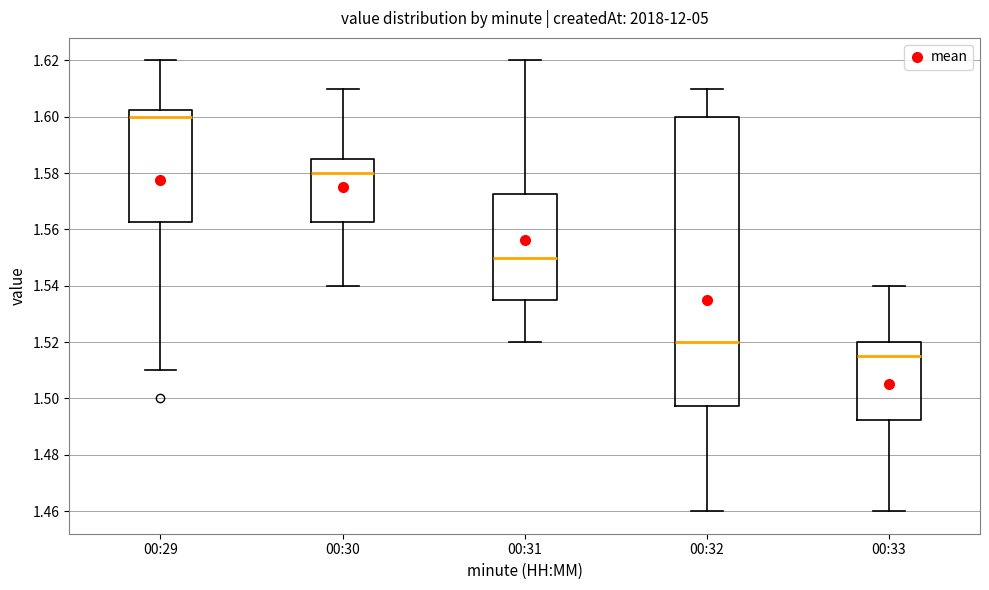

Reading left to right, read every box against the y-axis: the position of its median line, the range the box covers, and the ends of its whiskers. The values are not printed on the chart, so give them approximately, as read against the axis.

00:29: median 1.600, box 1.562 to 1.602, whiskers 1.510 to 1.620
00:30: median 1.580, box 1.562 to 1.586, whiskers 1.540 to 1.610
00:31: median 1.550, box 1.536 to 1.572, whiskers 1.520 to 1.620
00:32: median 1.520, box 1.498 to 1.600, whiskers 1.460 to 1.610
00:33: median 1.516, box 1.492 to 1.520, whiskers 1.460 to 1.540